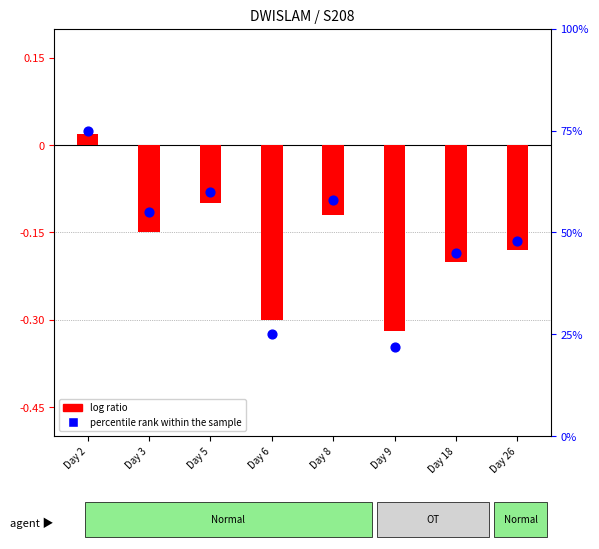

At which category is the sum across all series the highest?

Day 2